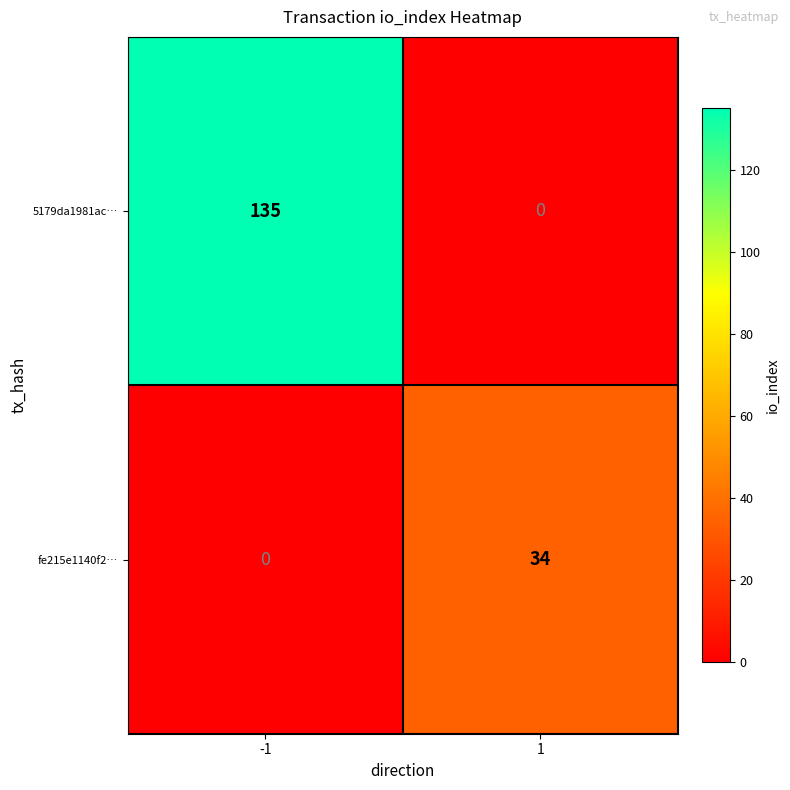

Which series has the largest total across all categories?

5179da1981ac…